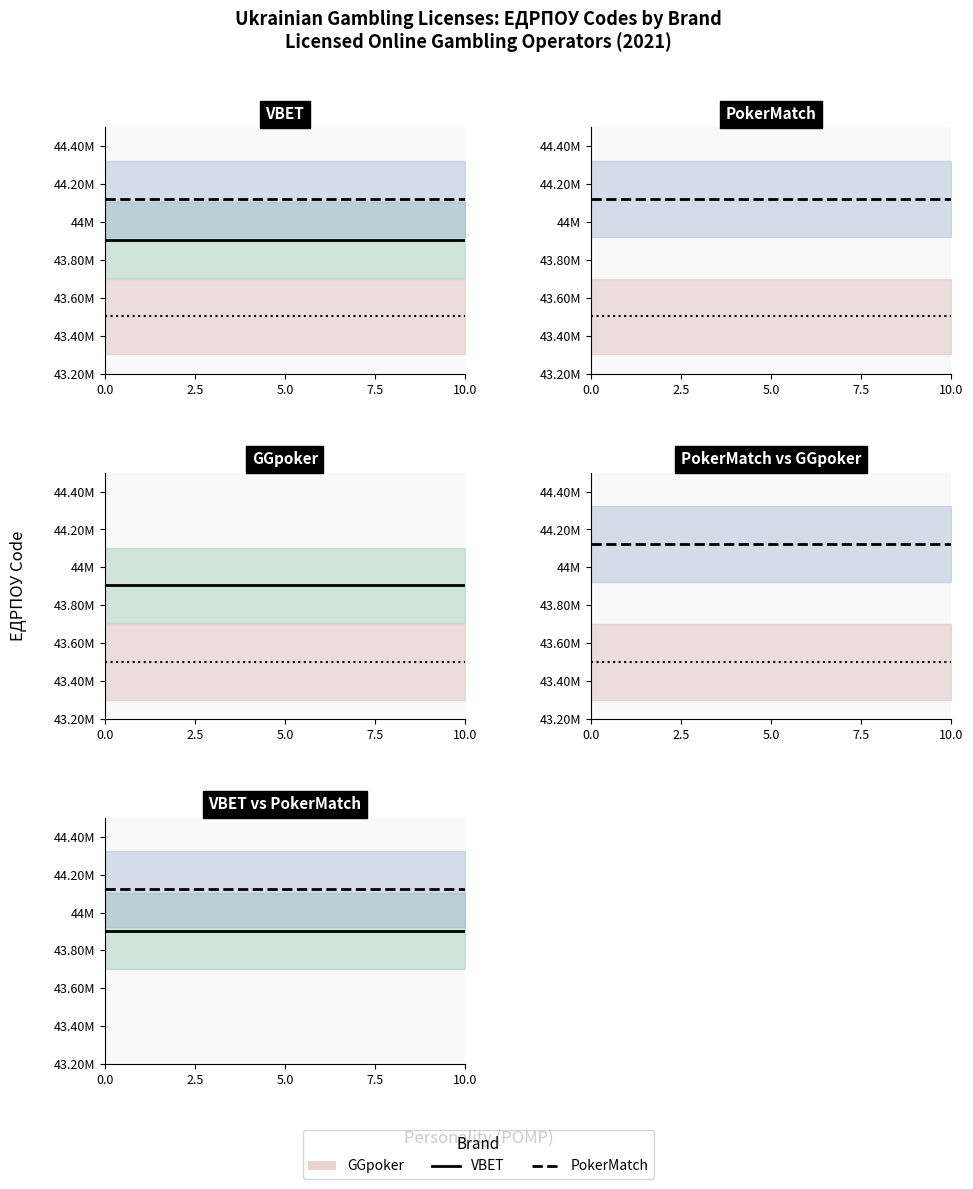

Is it true that GGpoker equals 43503124 at 2.5?

True